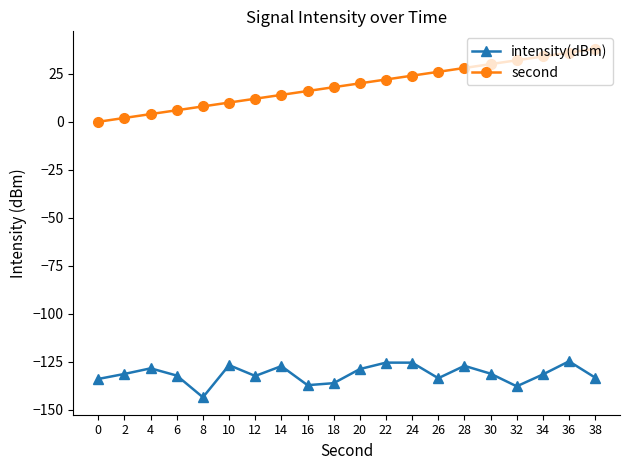

True or false: second and intensity(dBm) cross at least once.

False